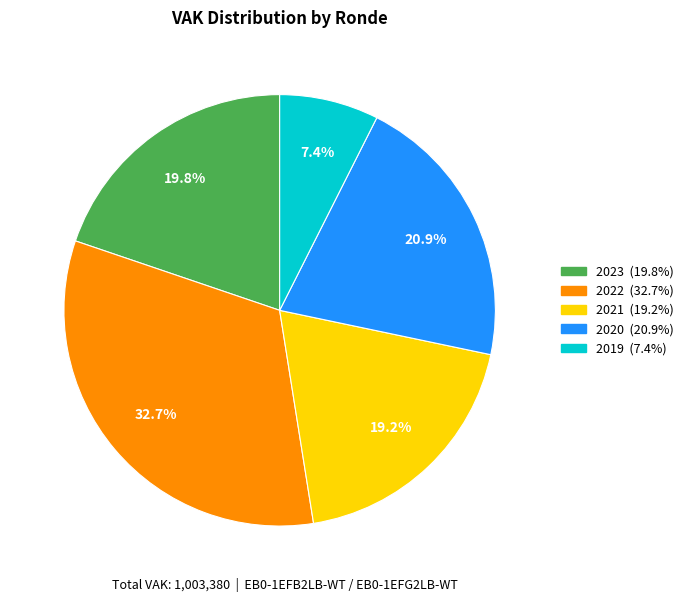

Is there a majority slice in this chart?

No